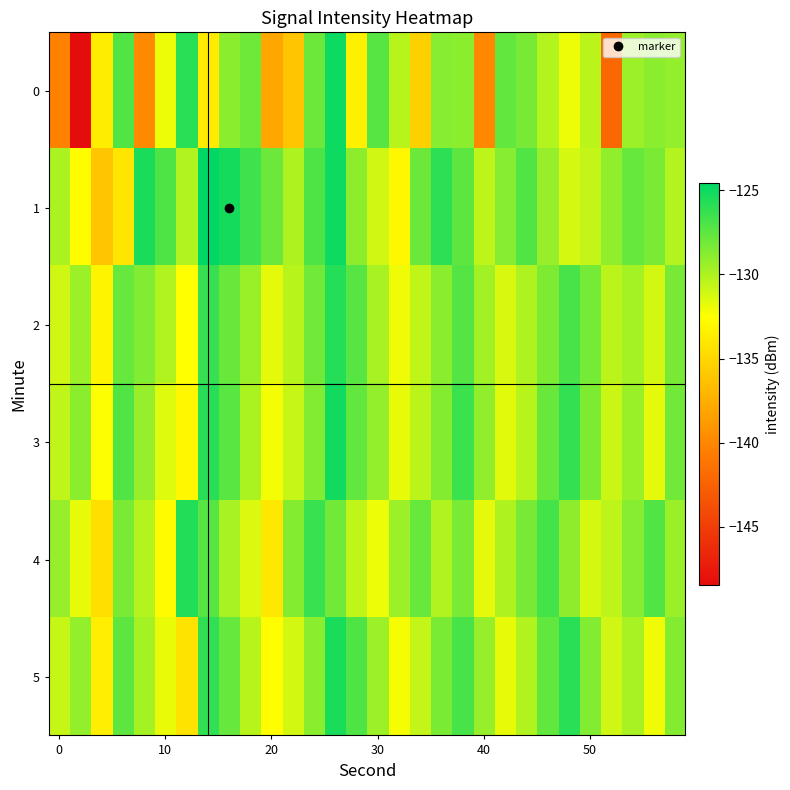

Which series has the largest total across all categories?

1